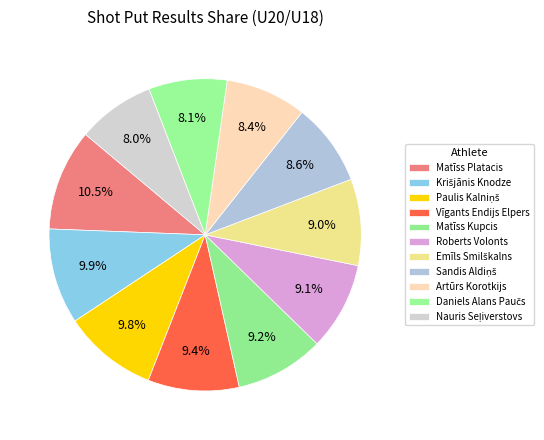

What is the smallest slice in the pie chart?

Nauris Seļiverstovs